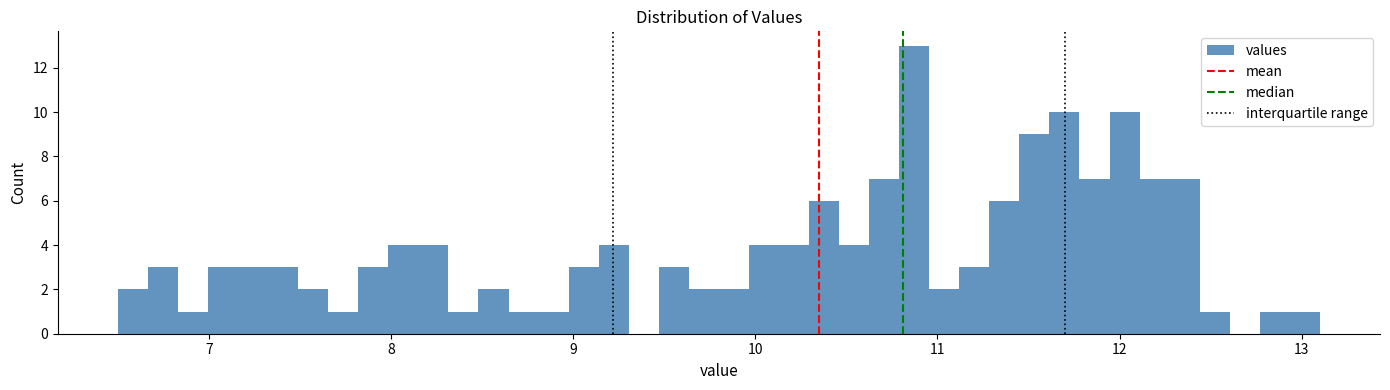

Around what value on the x-axis is the tallest bar? Give the approximate position of its centre, as read against the axis.

10.9